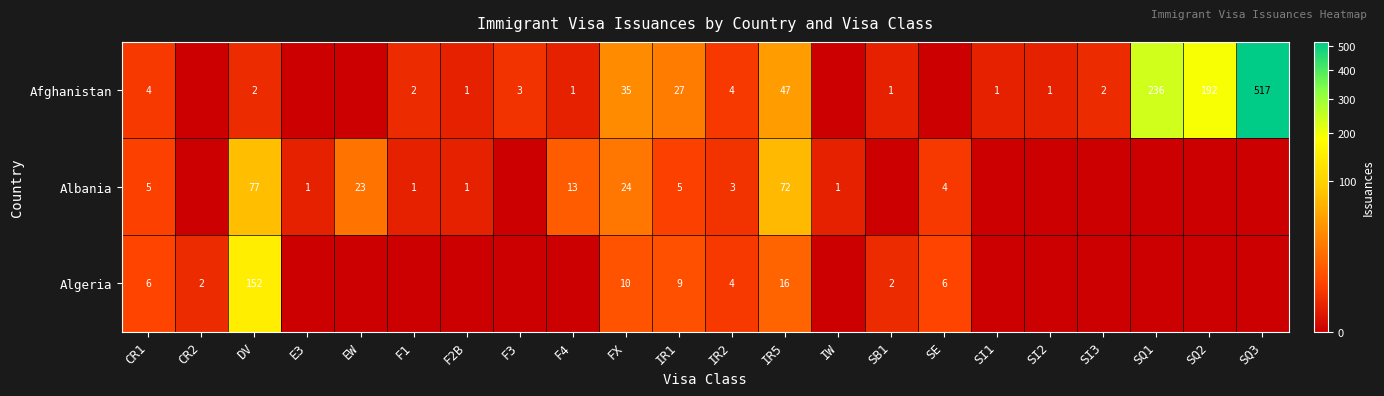

What is the spread (max minus min) of values at DV?

150